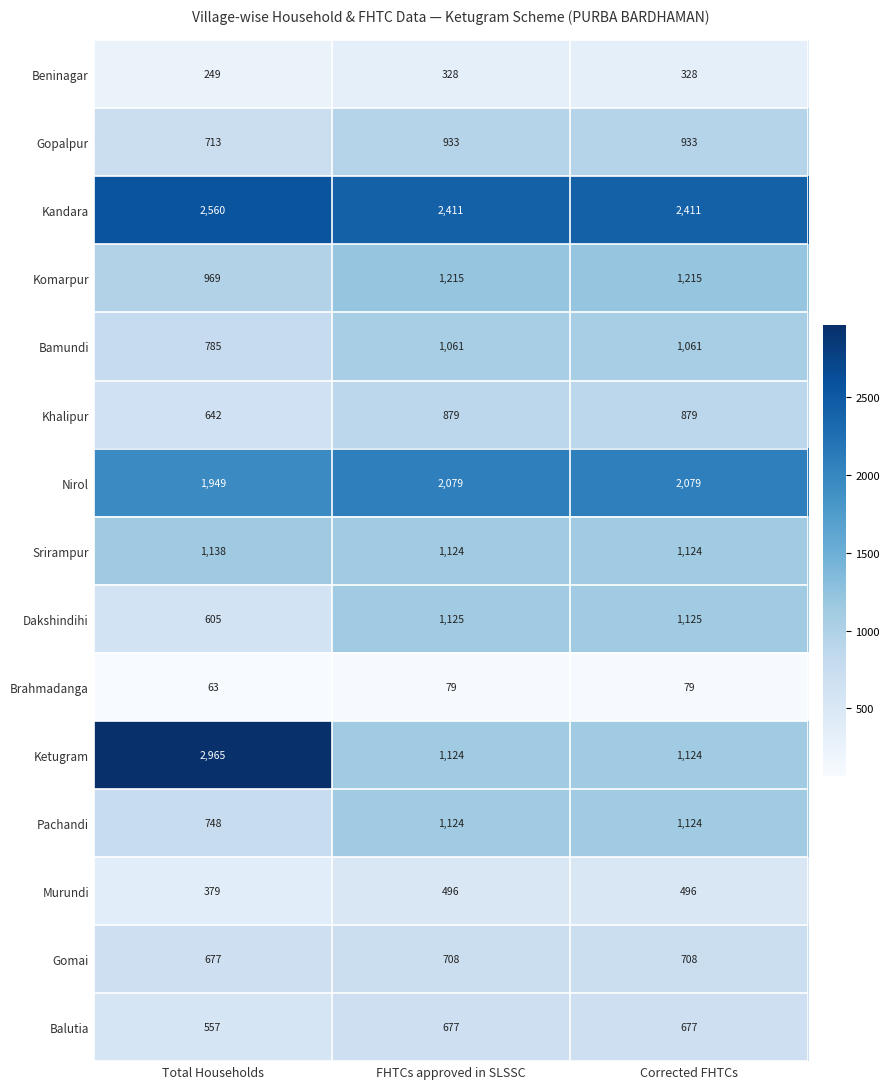

Between Total Households and Corrected FHTCs, which series saw the biggest shift?

Ketugram